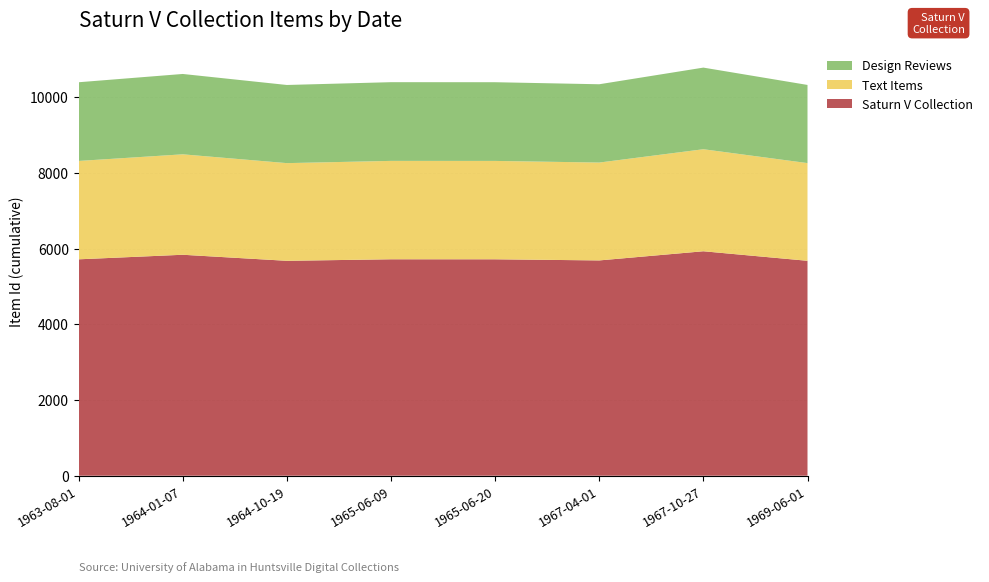

What is the minimum value for Saturn V Collection?

5677.7